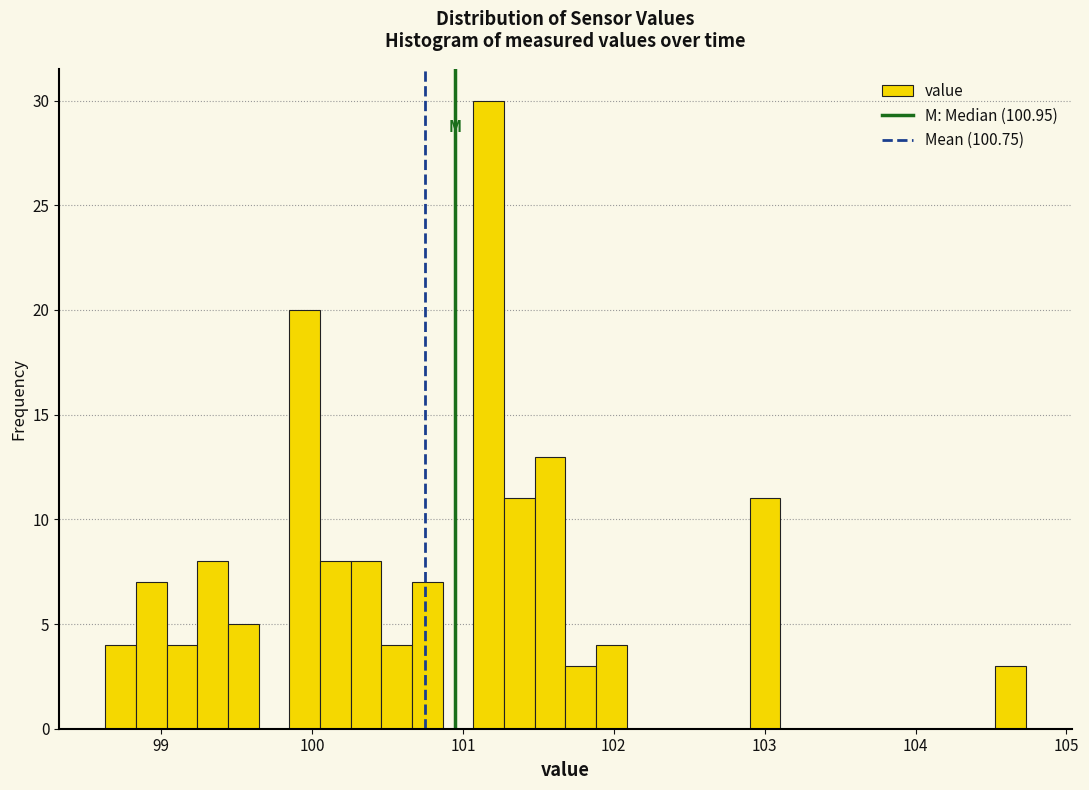

Around what value on the x-axis is the tallest bar? Give the approximate position of its centre, as read against the axis.

101.2